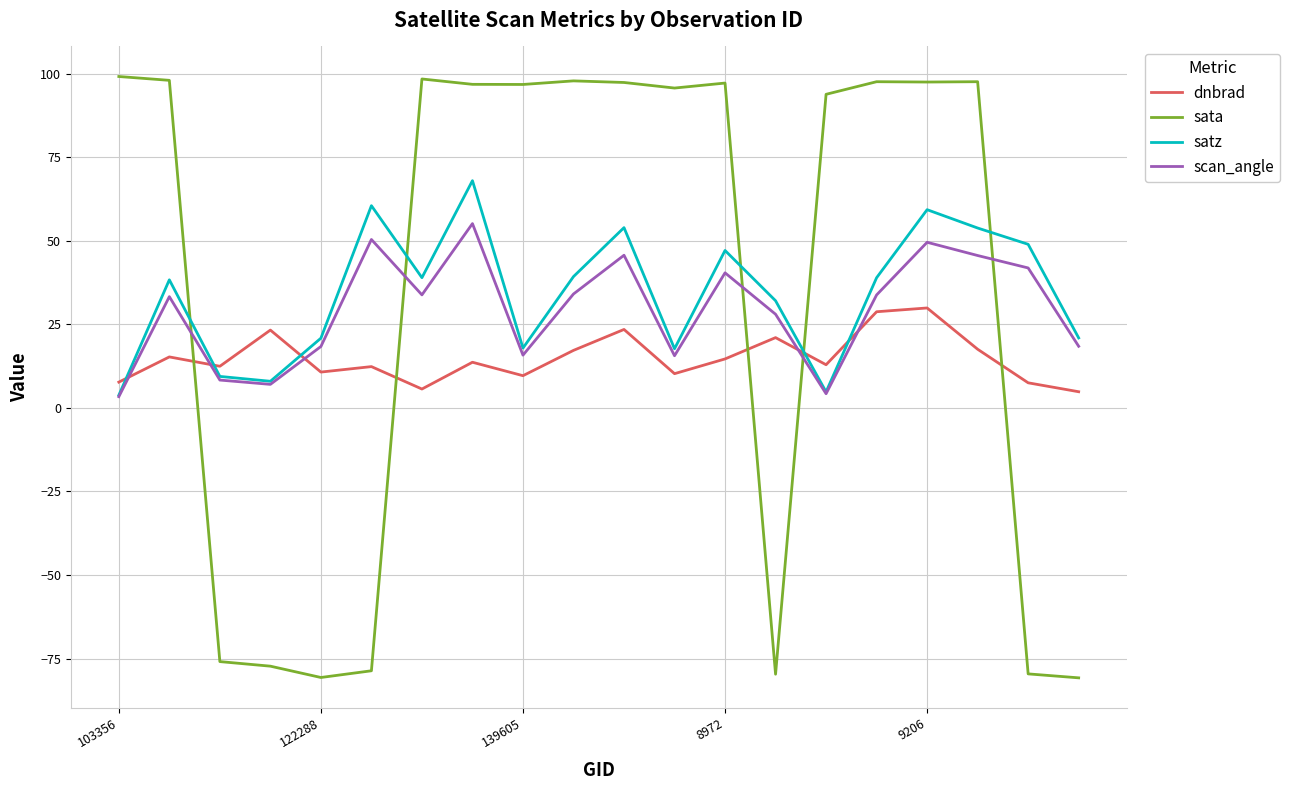

What is the smallest value displayed?

-80.7